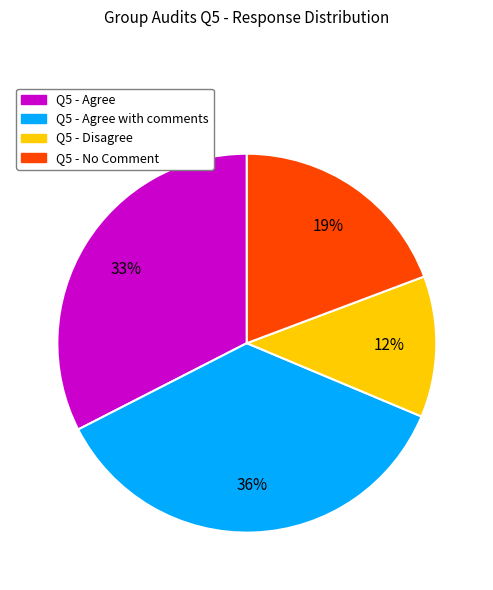

To the nearest percent, what is the average slice percentage?

25%